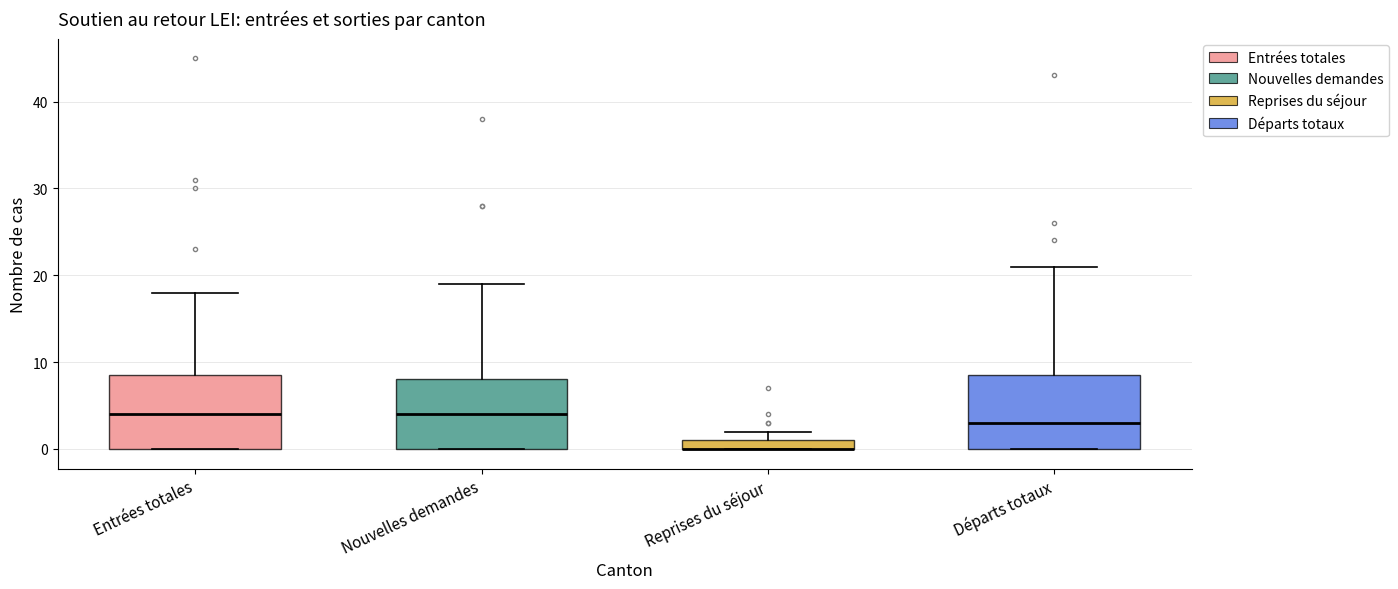

Where is the lower edge of the box for Reprises du séjour on the y-axis? The values are not printed on the chart, so give them approximately, as read against the axis.

0